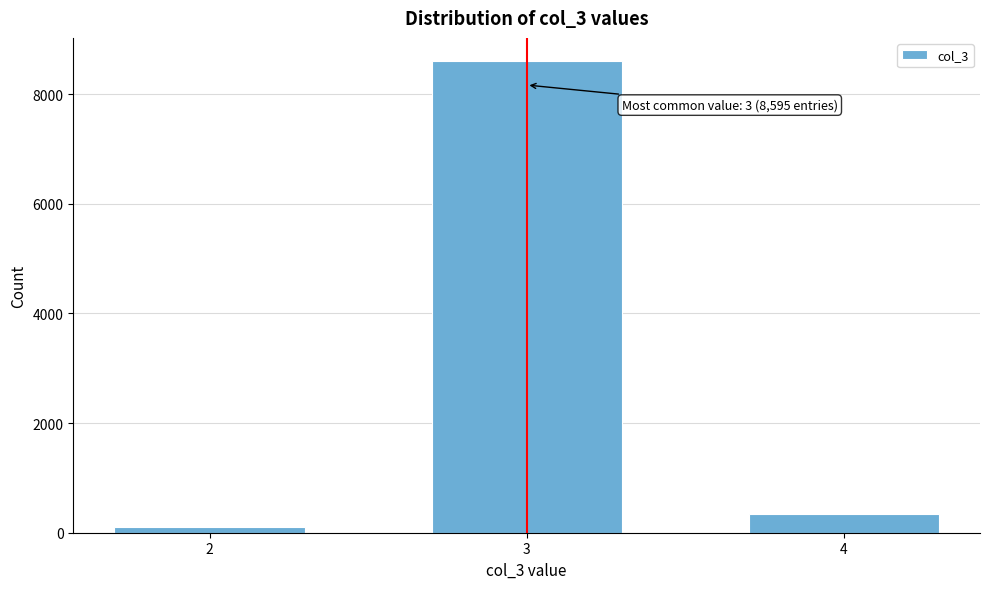

Reading right to left, what are all the values shown in this chart?

4=340	3=8595	2=113